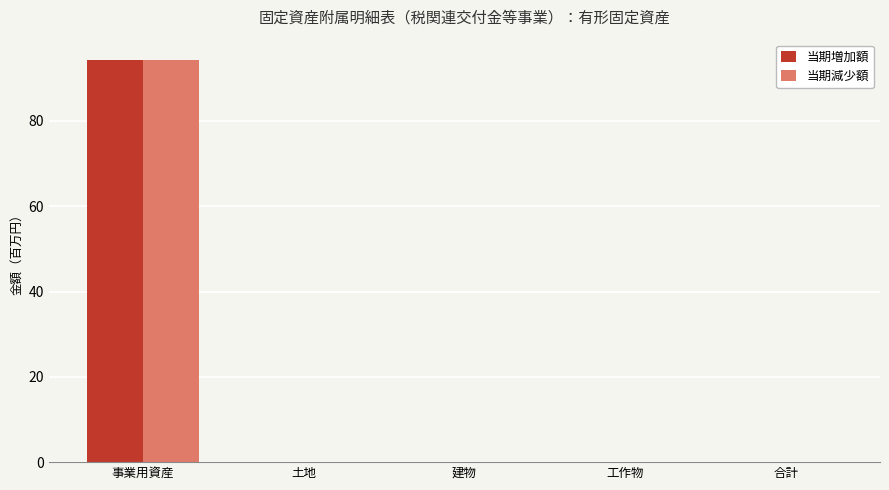

Rank the categories by 当期増加額 value from lowest to highest.

土地, 建物, 工作物, 合計, 事業用資産